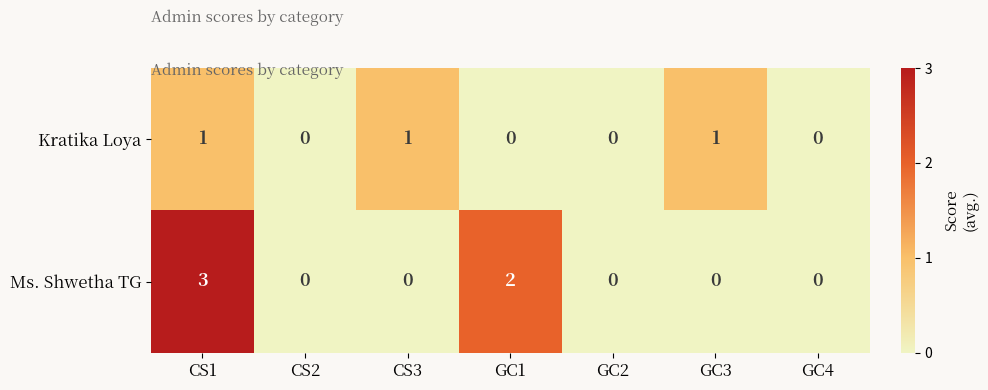

Which series has the largest range (max minus min)?

Ms. Shwetha TG